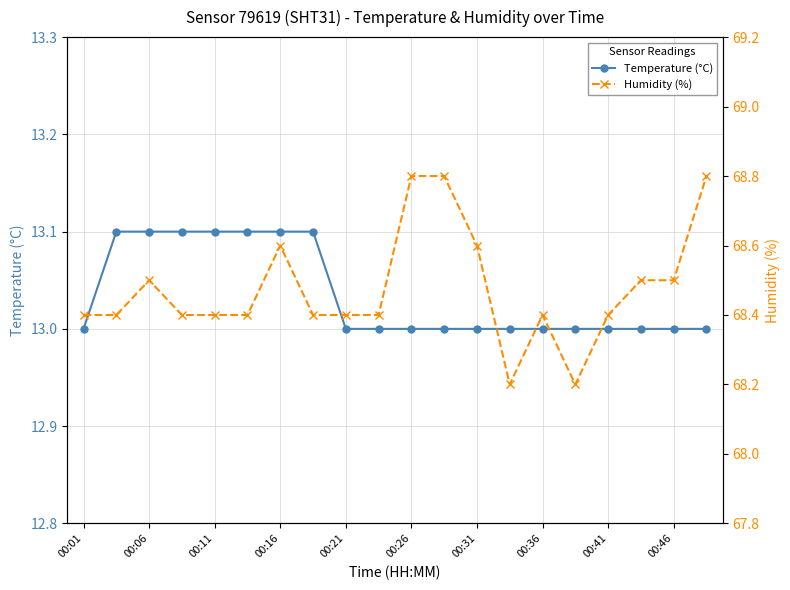

What is the minimum value for Temperature (°C)?

13.0